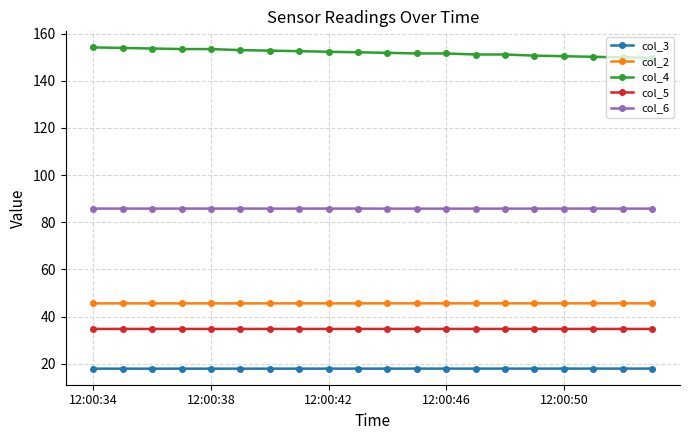

What is the minimum value for col_4?

149.7